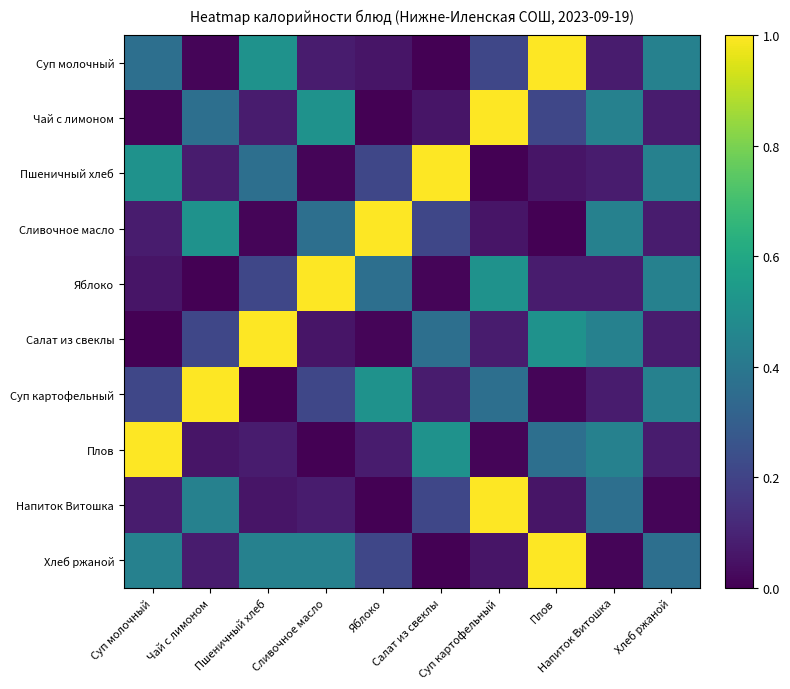

What is the spread (max minus min) of values at Напиток Витошка?

0.4